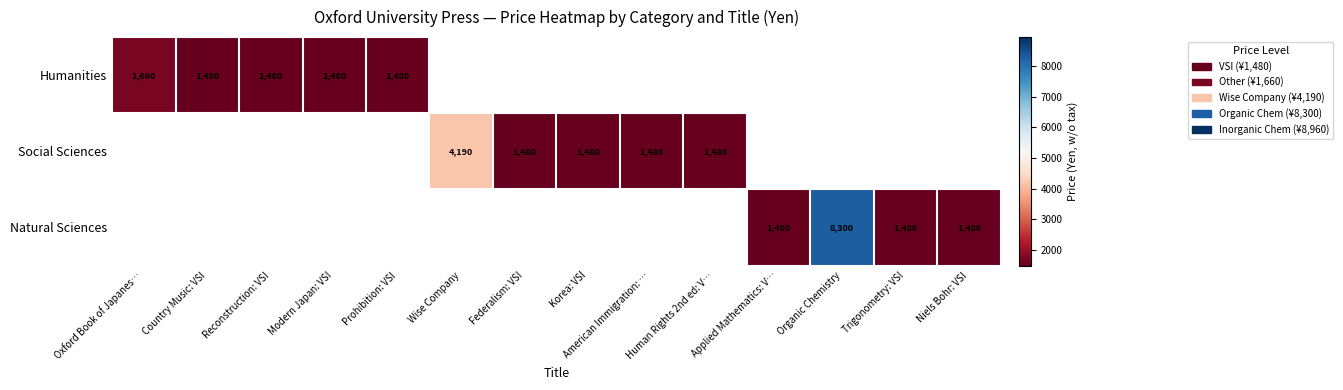

The value of Natural Sciences at Niels Bohr: VSI is 2582. True or false?

False